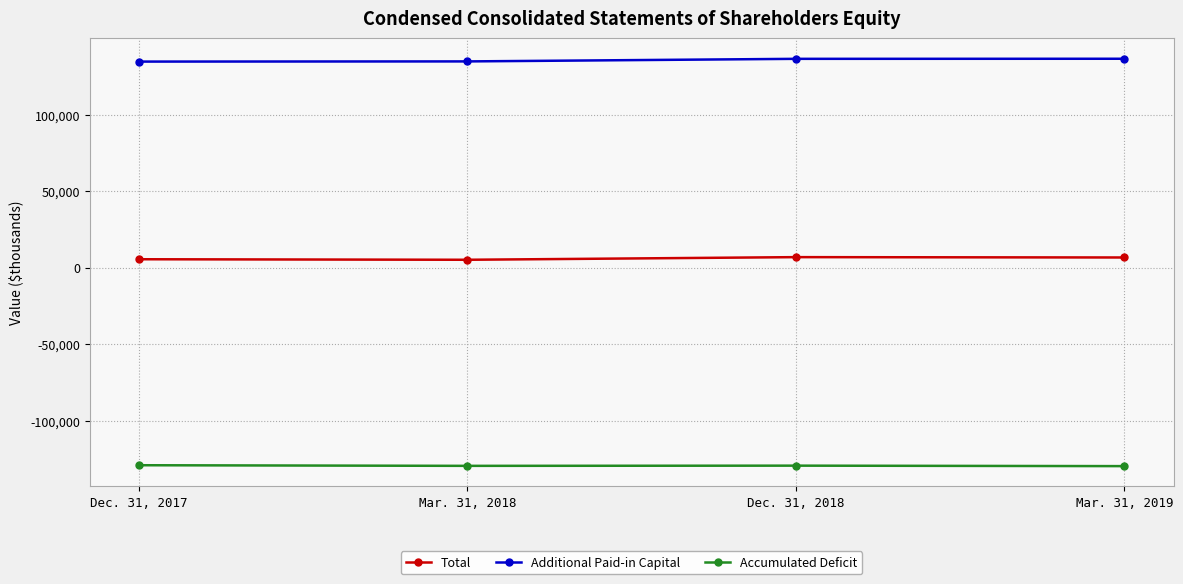

Rank the series by their average value, from highest to lowest.

Additional Paid-in Capital, Total, Accumulated Deficit